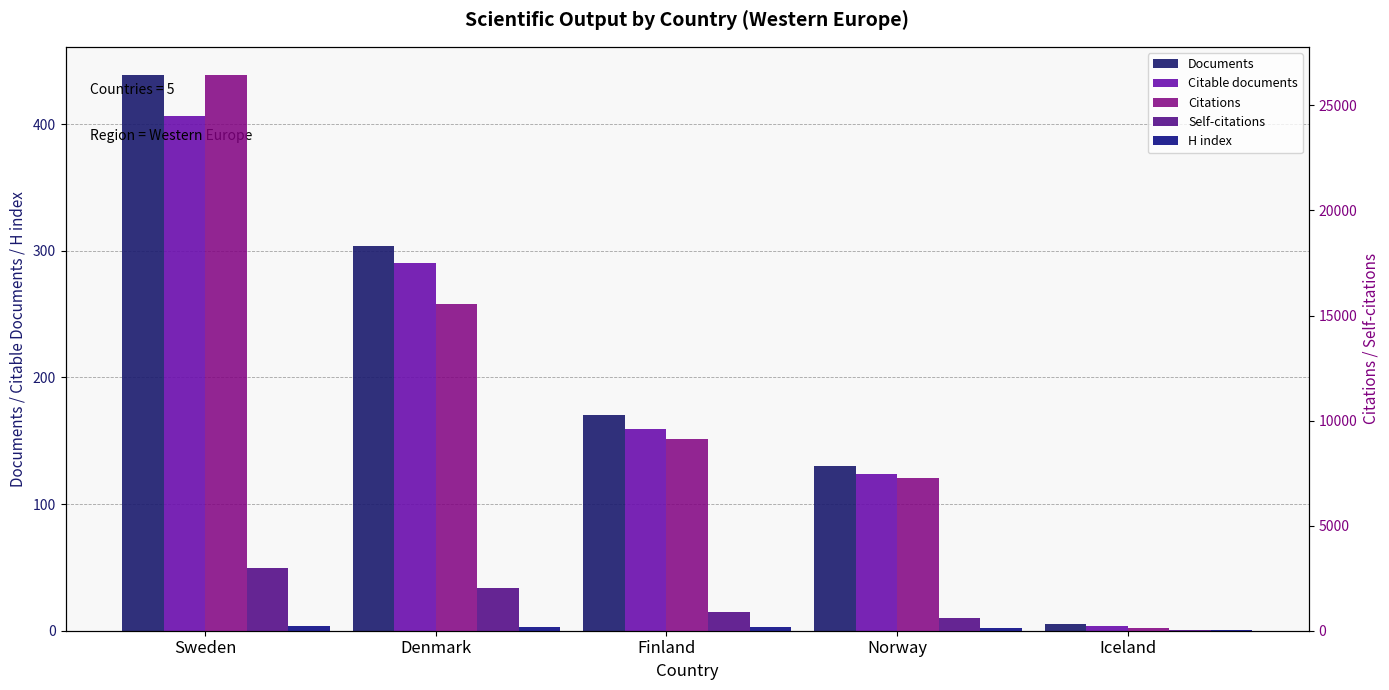

What is the maximum value shown in the chart?

26465